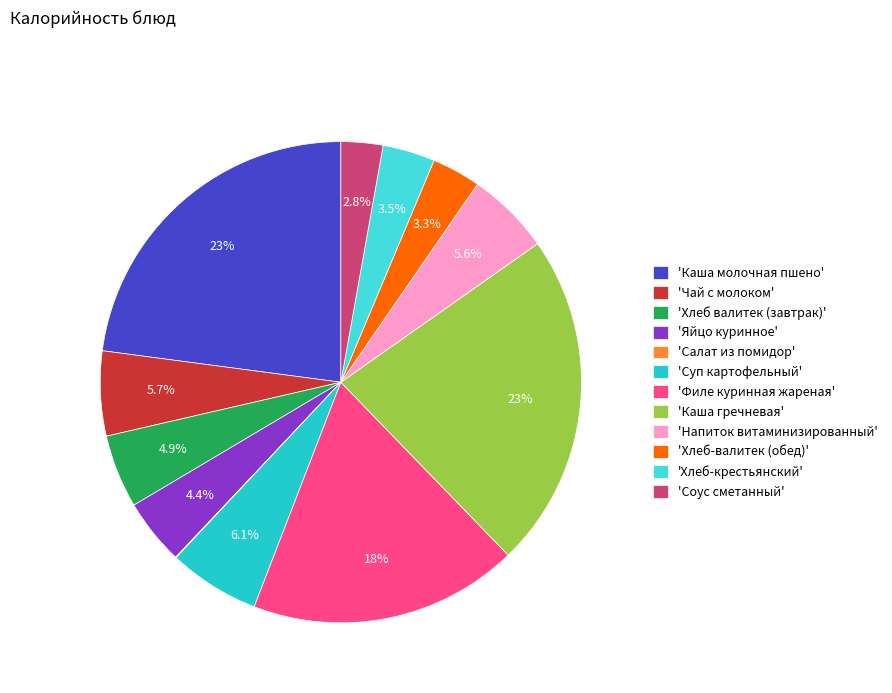

Does any single category account for the majority?

No